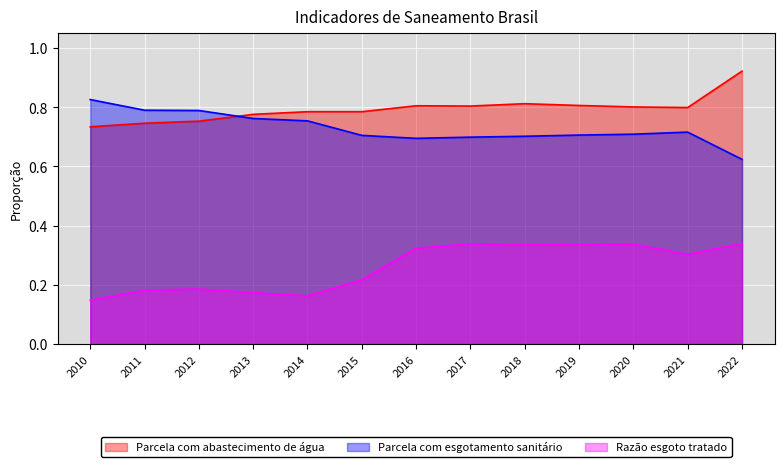

Between 2019 and 2022, which is larger?

2022